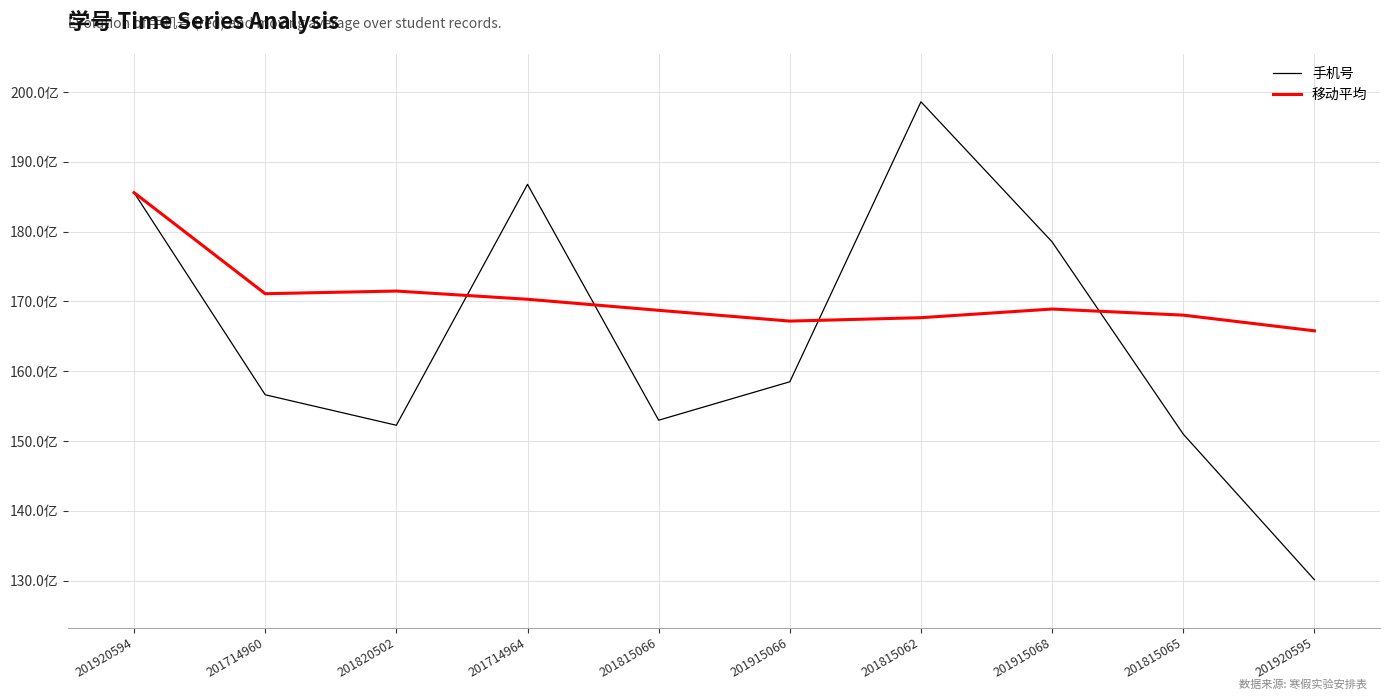

What are all the series names shown in the legend?

手机号, 移动平均